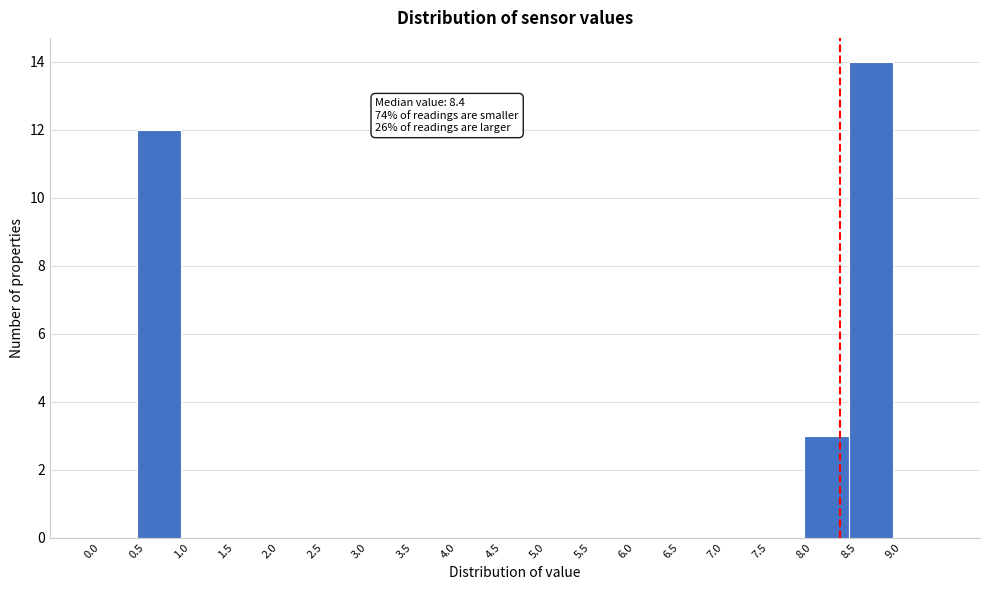

Which range on the x-axis has the tallest bar?

8.5 to 9.0